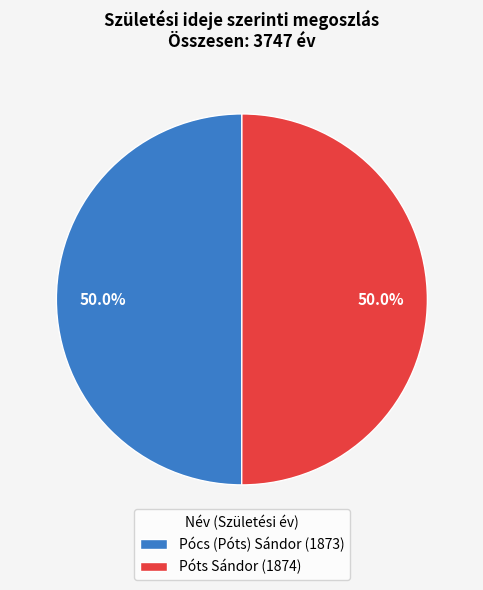

What is the ratio of the value at Póts Sándor (1874) to the value at Pócs (Póts) Sándor (1873)?

1.0